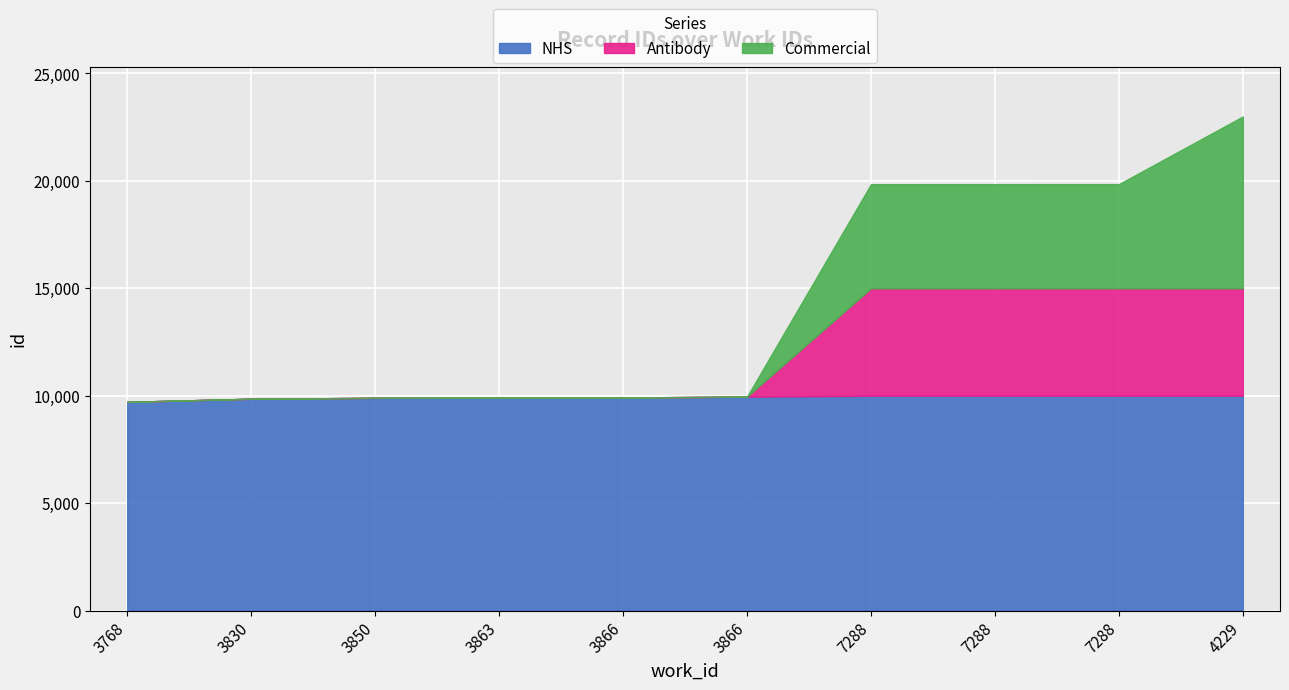

What is the label of the 6th point from the right?

3866